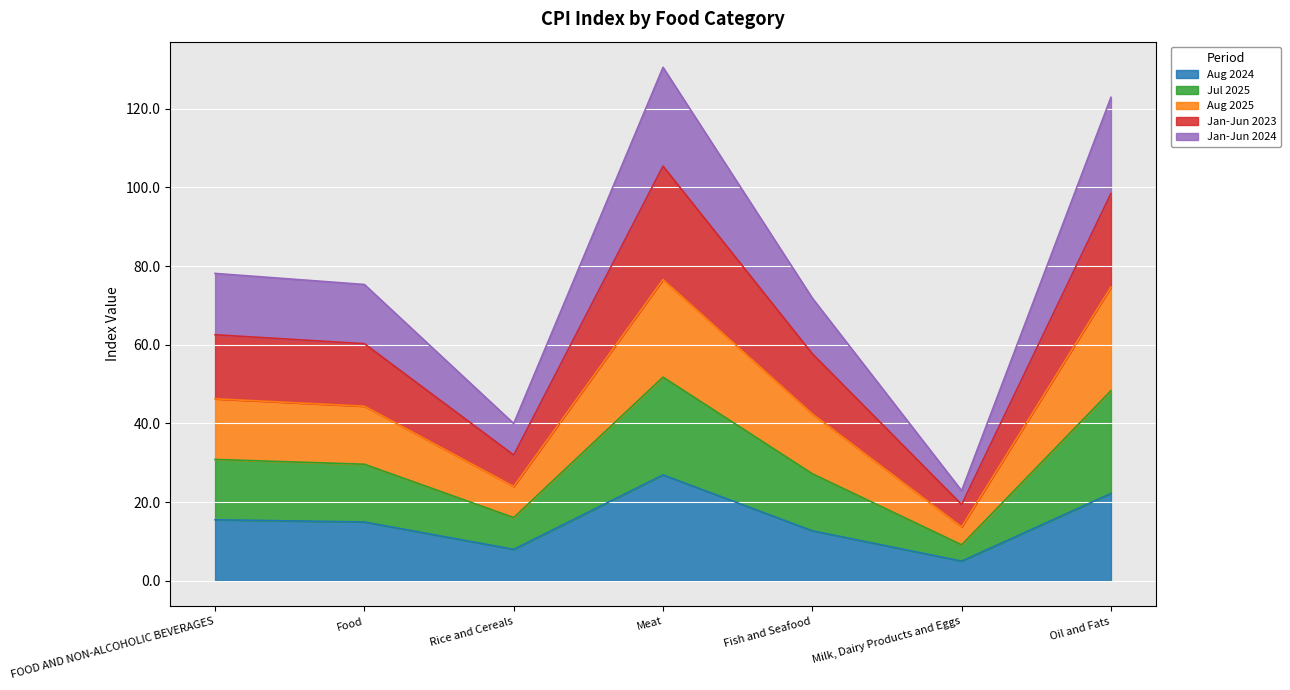

Does the chart display data point markers on the line(s)?

No